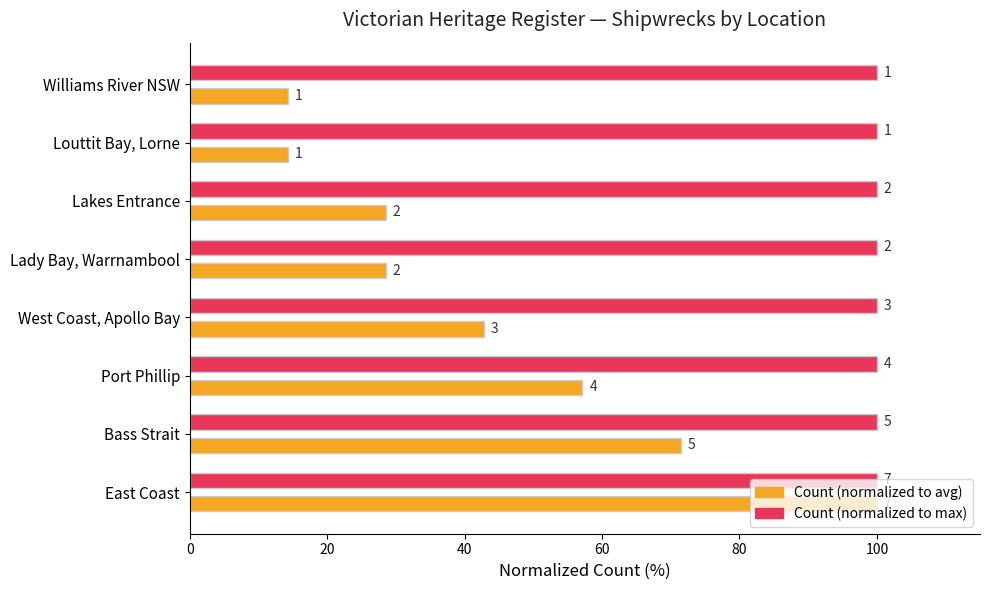

What is the greatest value displayed?

100.0